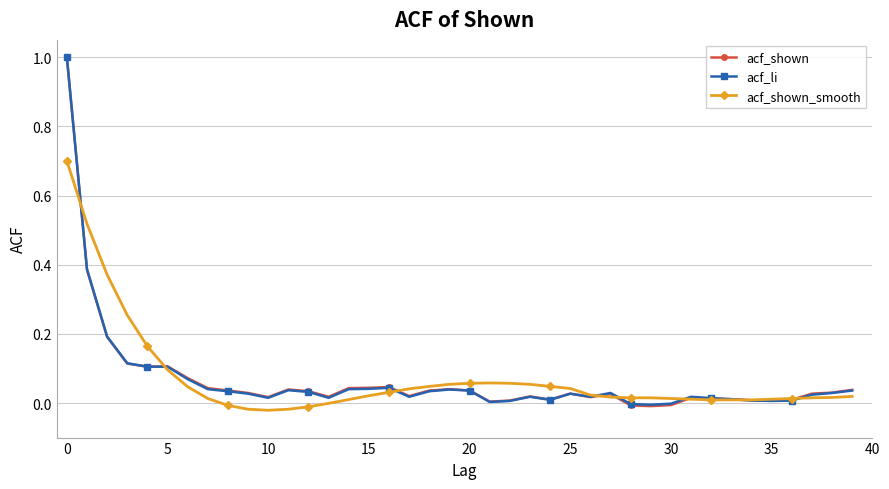

What is the maximum value for acf_li?

1.0